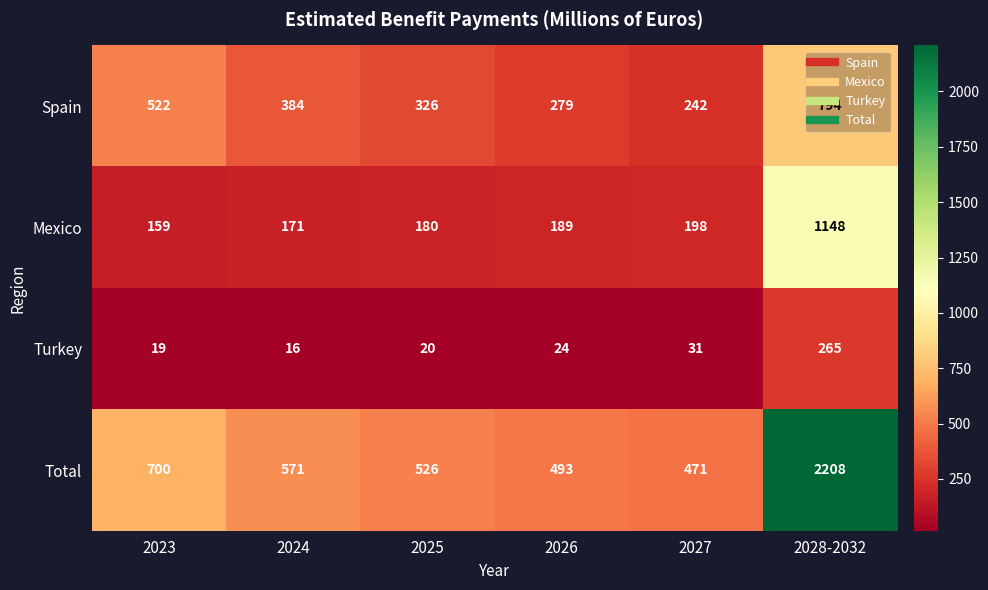

Which series has the largest range (max minus min)?

Total